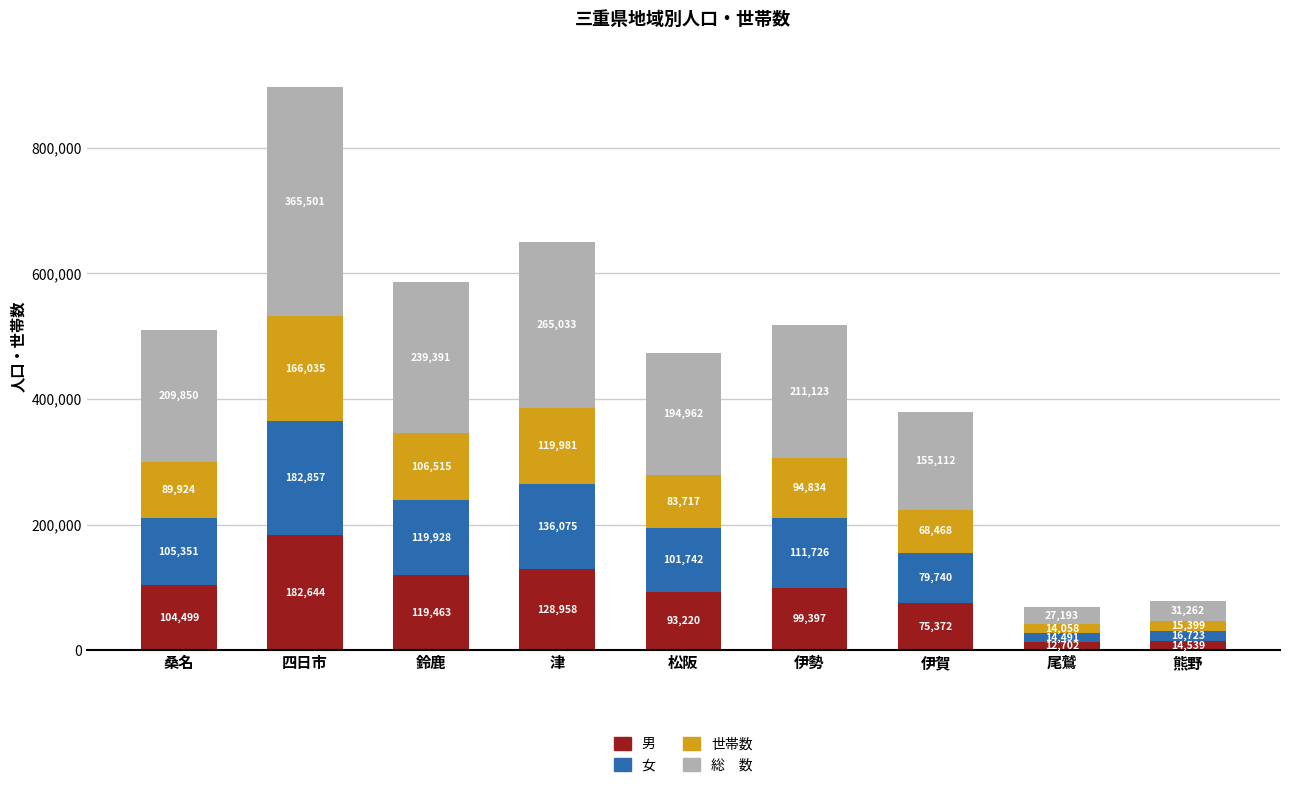

What is the total value across all series at 四日市?

897037